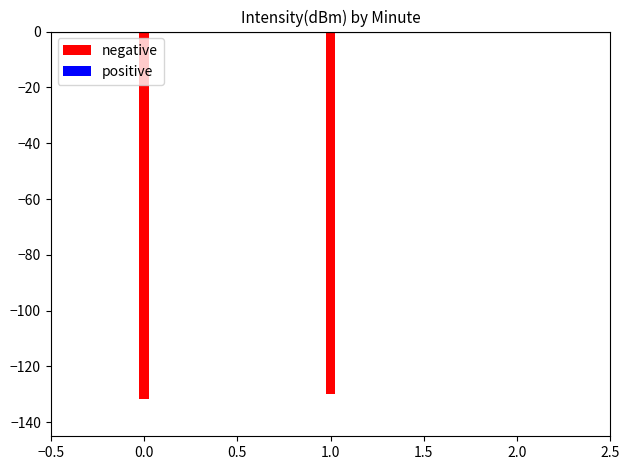

What is the value of the 1st bar from the left?

-131.7